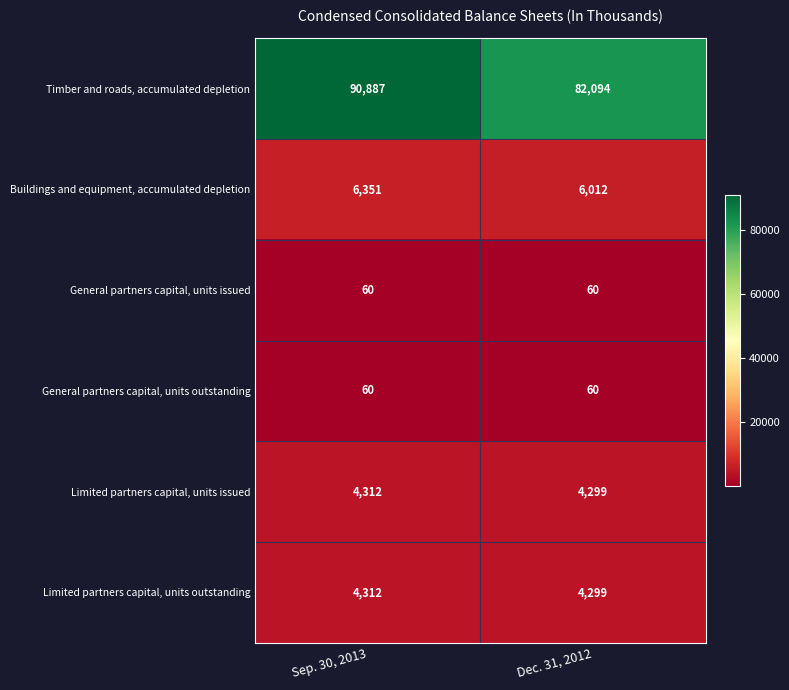

What is the minimum value shown in the chart?

60